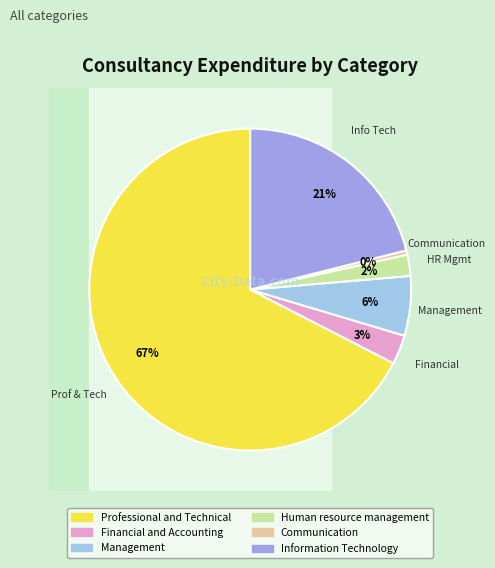

To the nearest percent, what is the average slice percentage?

17%